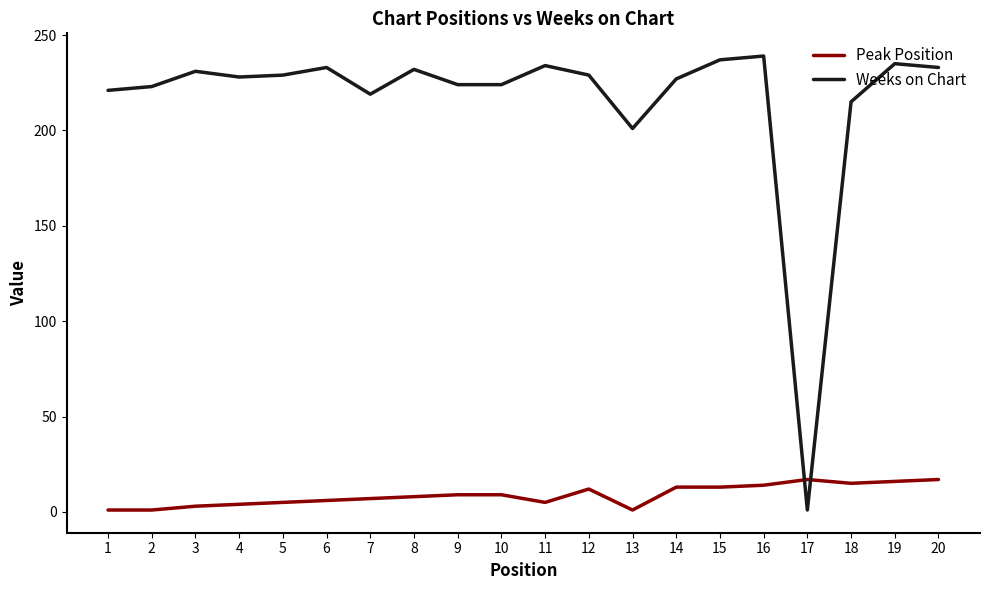

True or false: Peak Position has a value of 13 at 14.

True